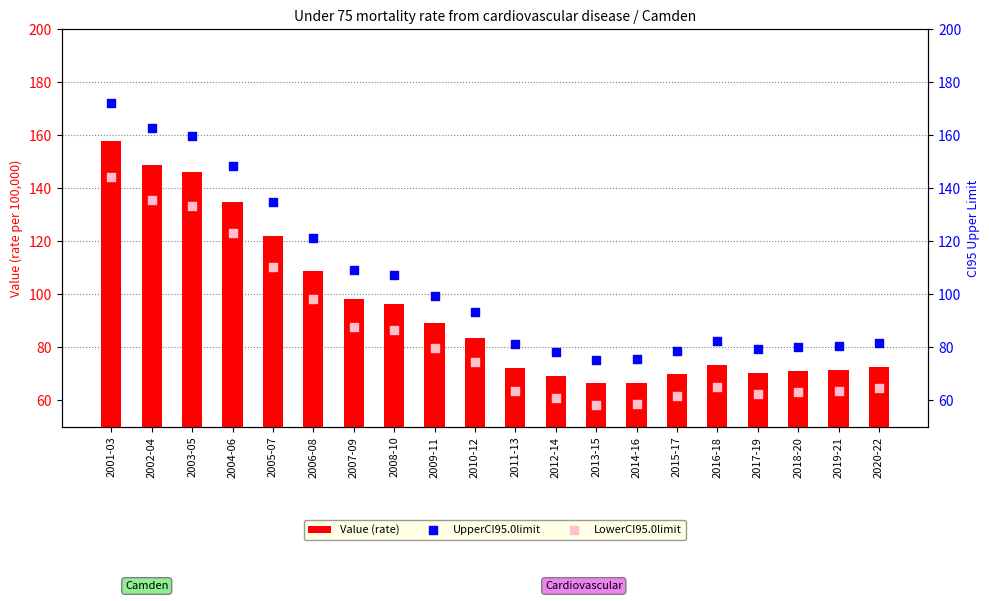

At how many categories does at least one series exceed 112?

6